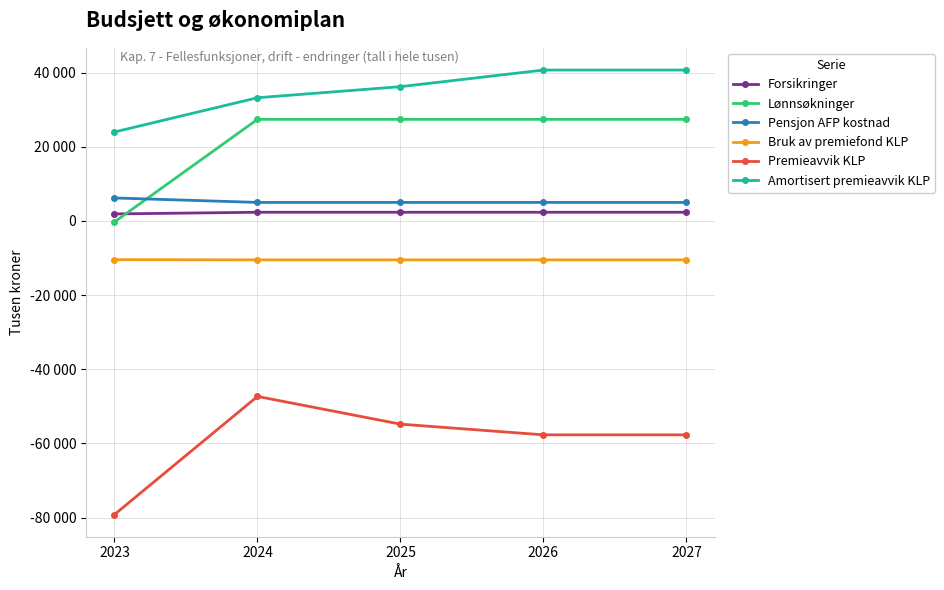

Reading left to right, list all the values displayed in this chart.

Forsikringer: 1892.9	2345.0	2345.0	2345.0	2345.0
Lønnsøkninger: -259.1	27400.0	27400.0	27400.0	27400.0
Pensjon AFP kostnad: 6200.0	5000.0	5000.0	5000.0	5000.0
Bruk av premiefond KLP: -10450.0	-10500.0	-10500.0	-10500.0	-10500.0
Premieavvik KLP: -79180.0	-47330.0	-54810.0	-57692.0	-57692.0
Amortisert premieavvik KLP: 24000.0	33235.0	36218.0	40699.0	40699.0